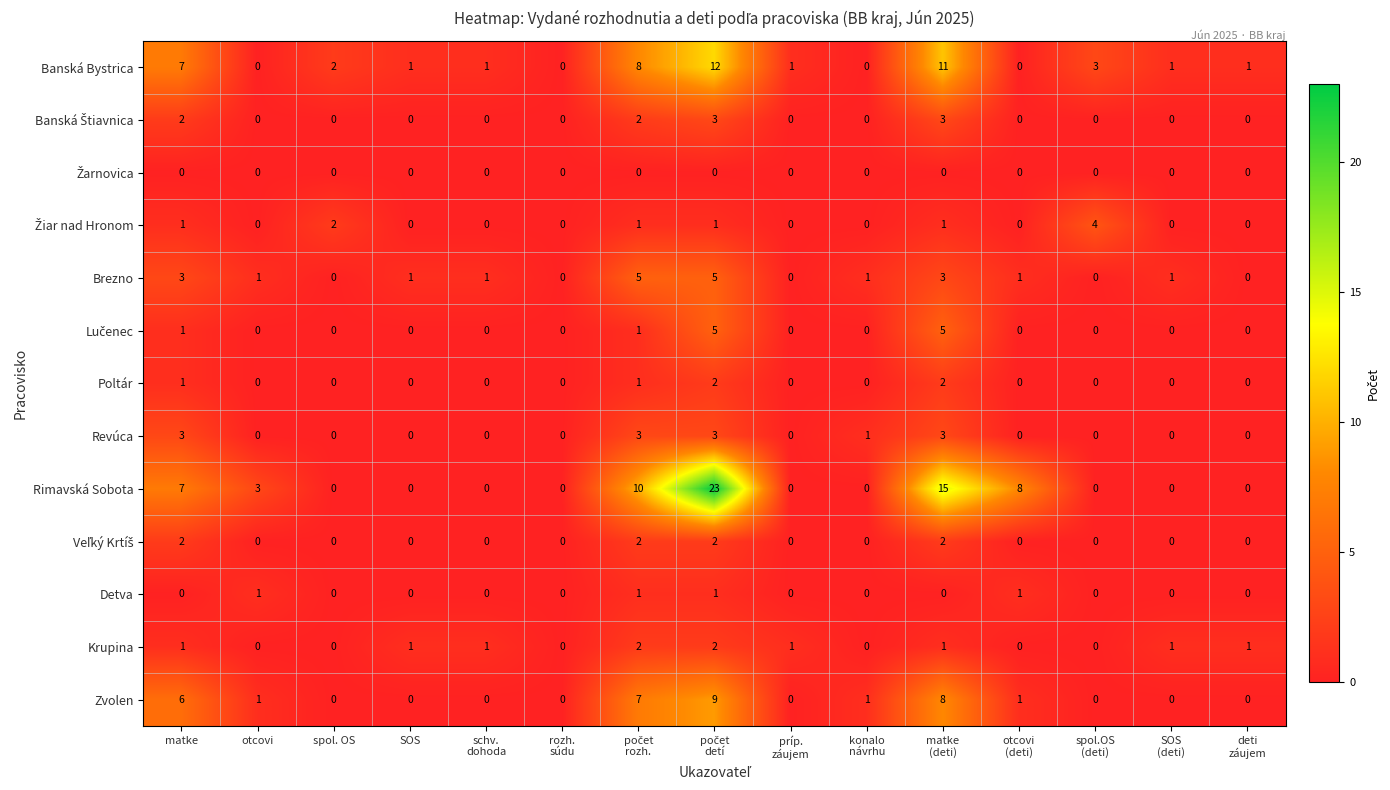

Which series has the widest spread of values?

Rimavská Sobota